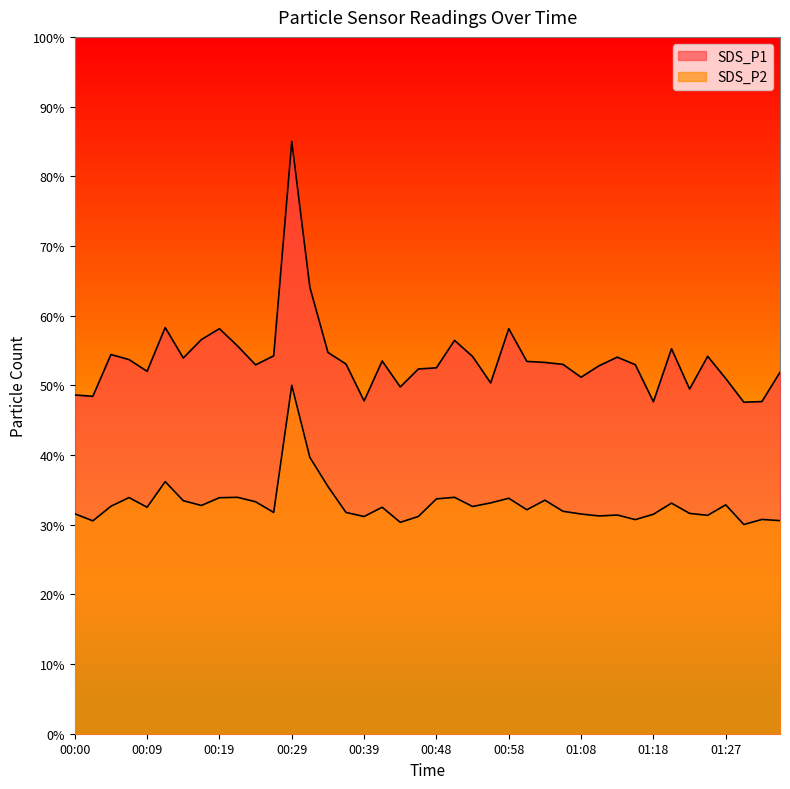

What is the spread (max minus min) of values at 01:13?

22.7